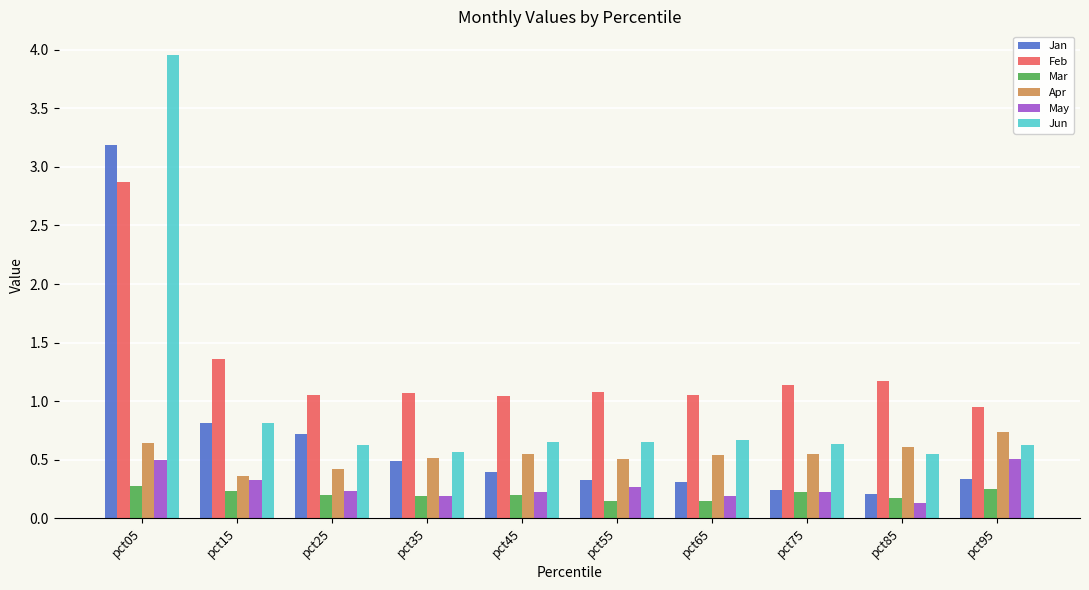

At which category is the sum across all series the highest?

pct05